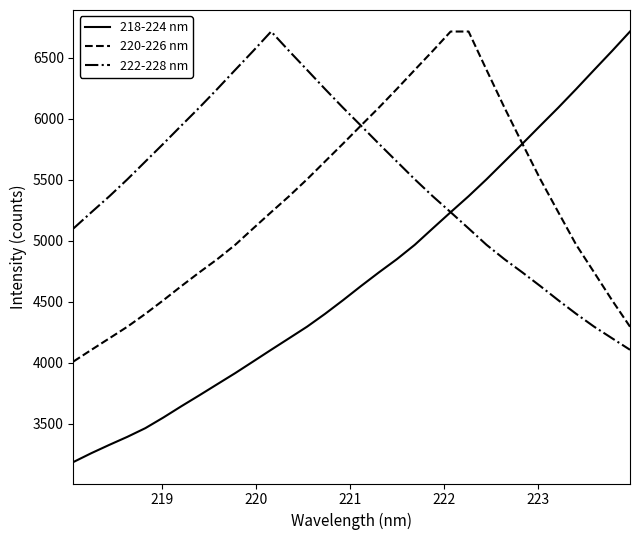

Rank the series by their average value, from lowest to highest.

218-224 nm, 220-226 nm, 222-228 nm